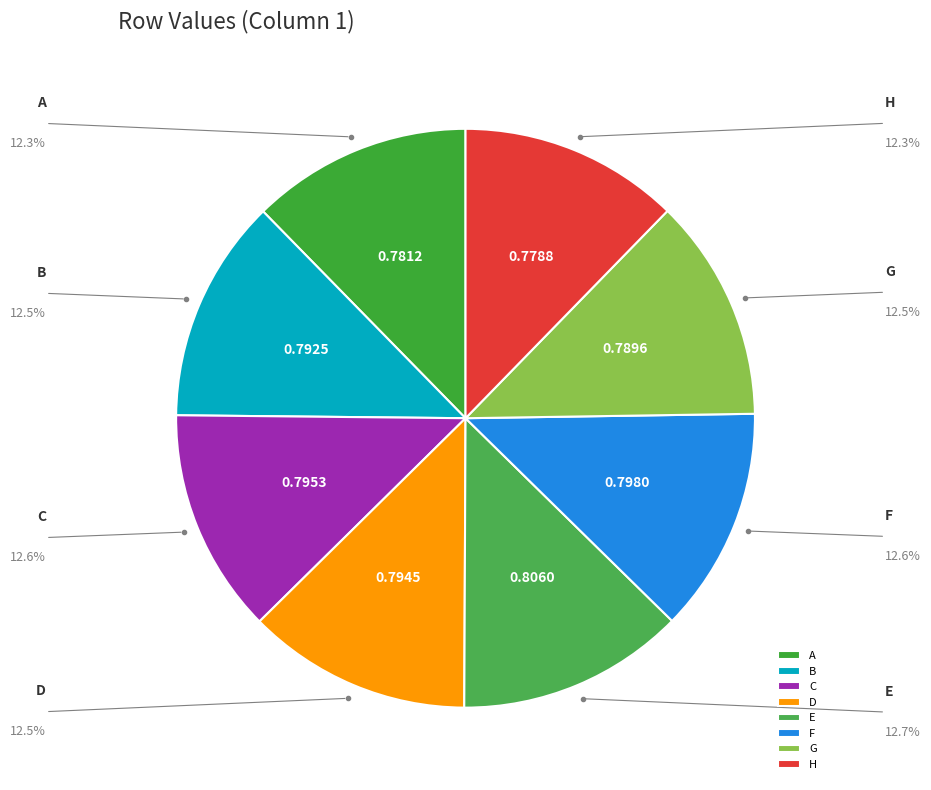

Is there any slice that represents more than half of the pie?

No